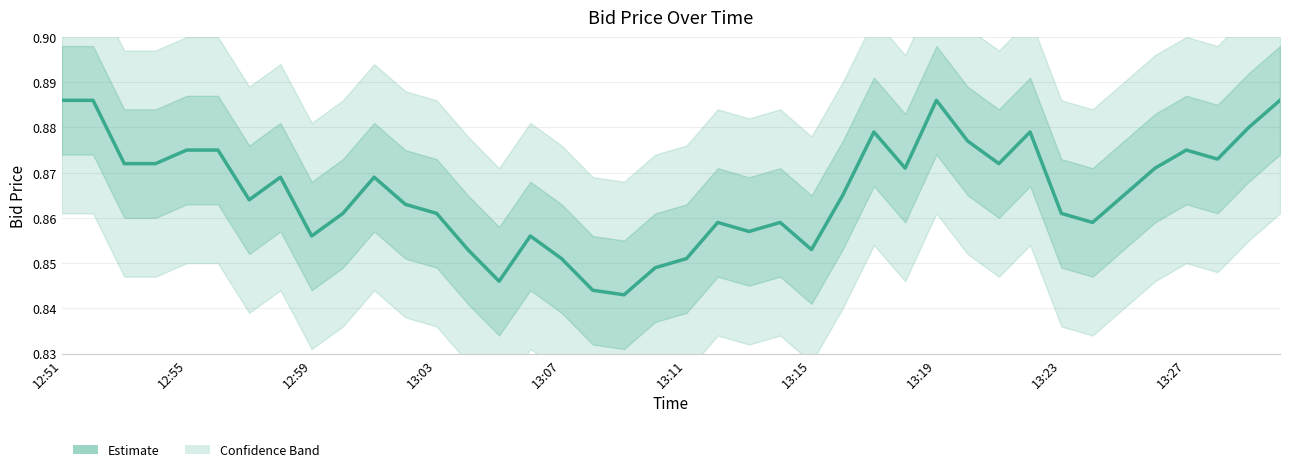

Which category has the lowest value across all series?

18